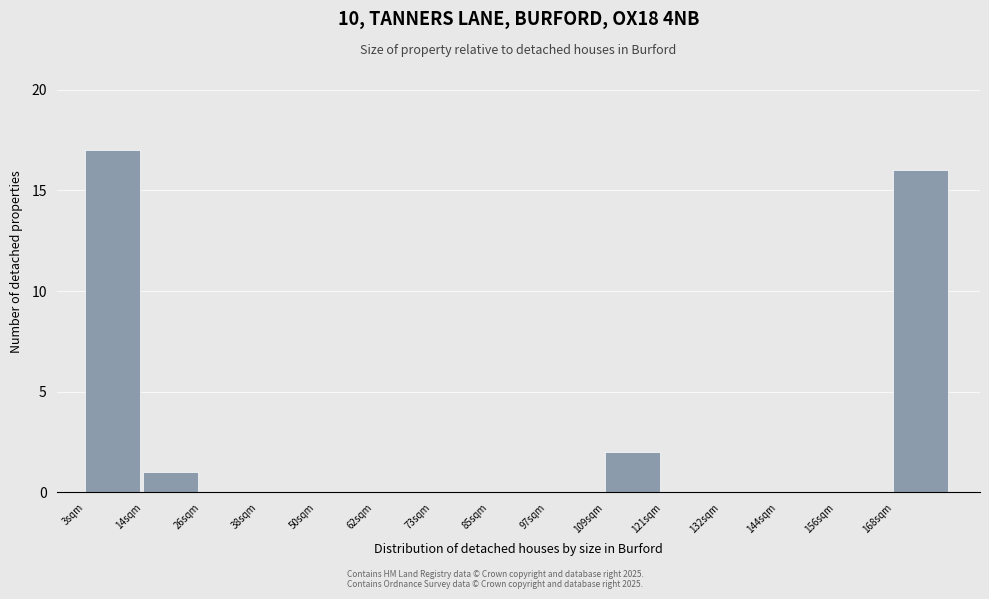

How tall is the bar that spans 168.2 to 180.0 on the x-axis? Neither the bar edges nor the heights are printed on the chart, so give them approximately, as read against the axes.

16